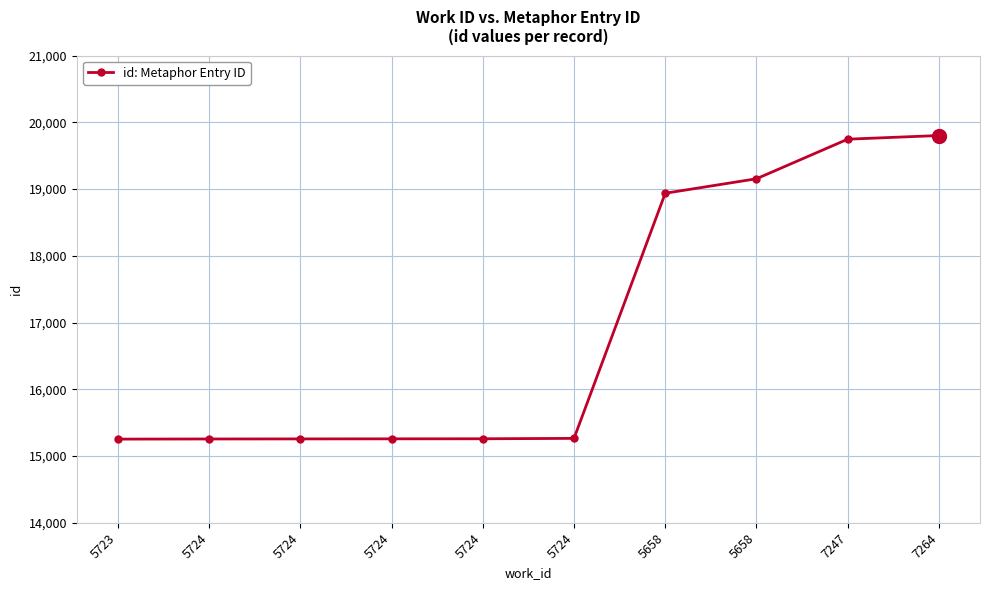

What is the label of the 7th point from the left?

5658